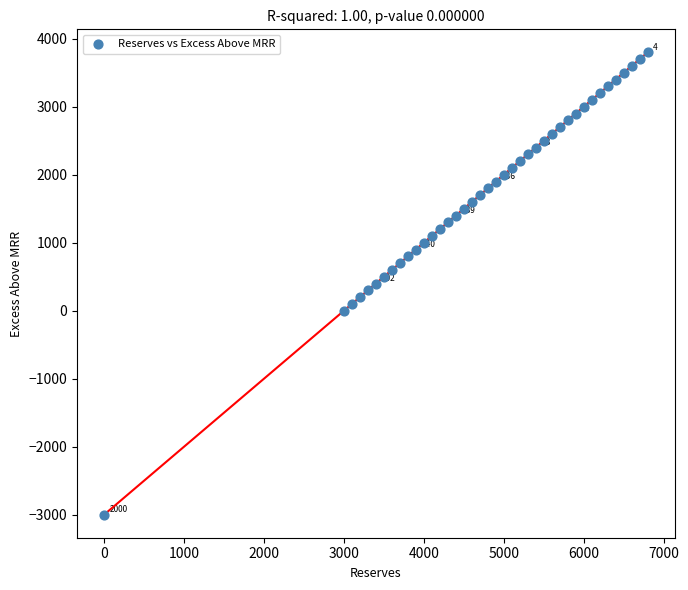

What is the range of X values (max minus min)?

6800